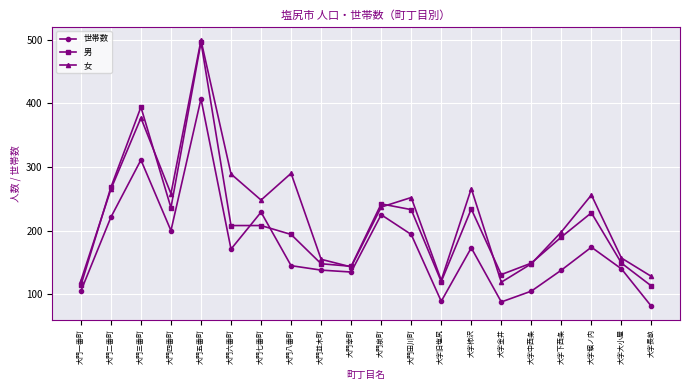

Between which two adjacent categories do 男 and 世帯数 first intersect?

大門六番町 and 大門七番町